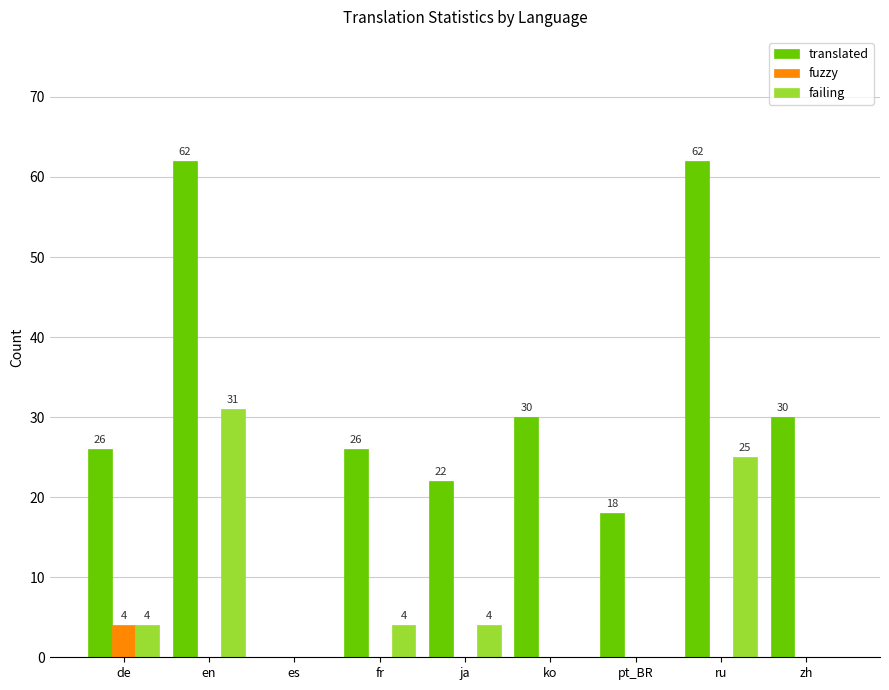

Which series changed the most between es and pt_BR?

translated